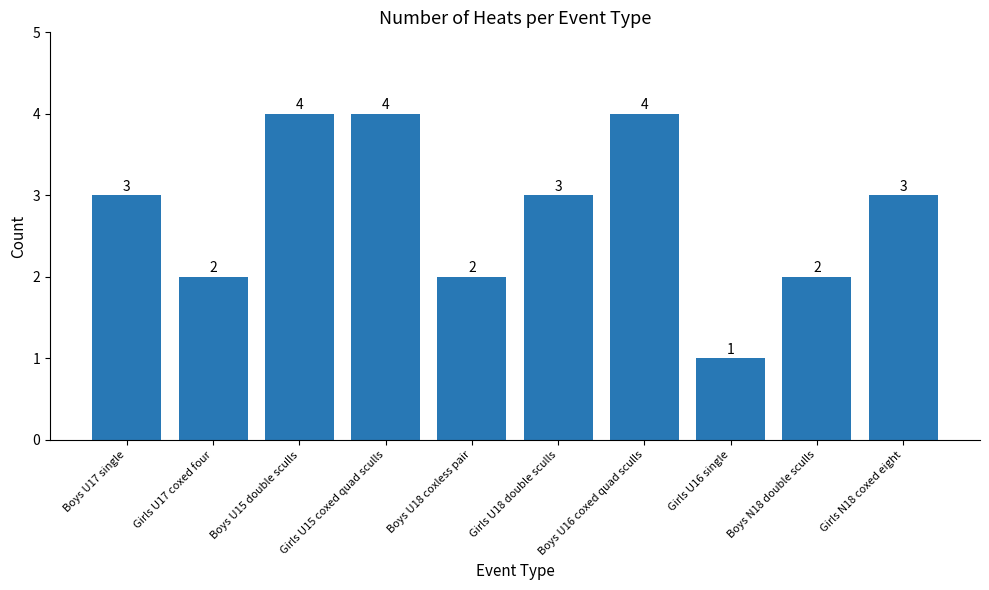

What is the label of the 6th bar from the left?

Girls U18 double sculls